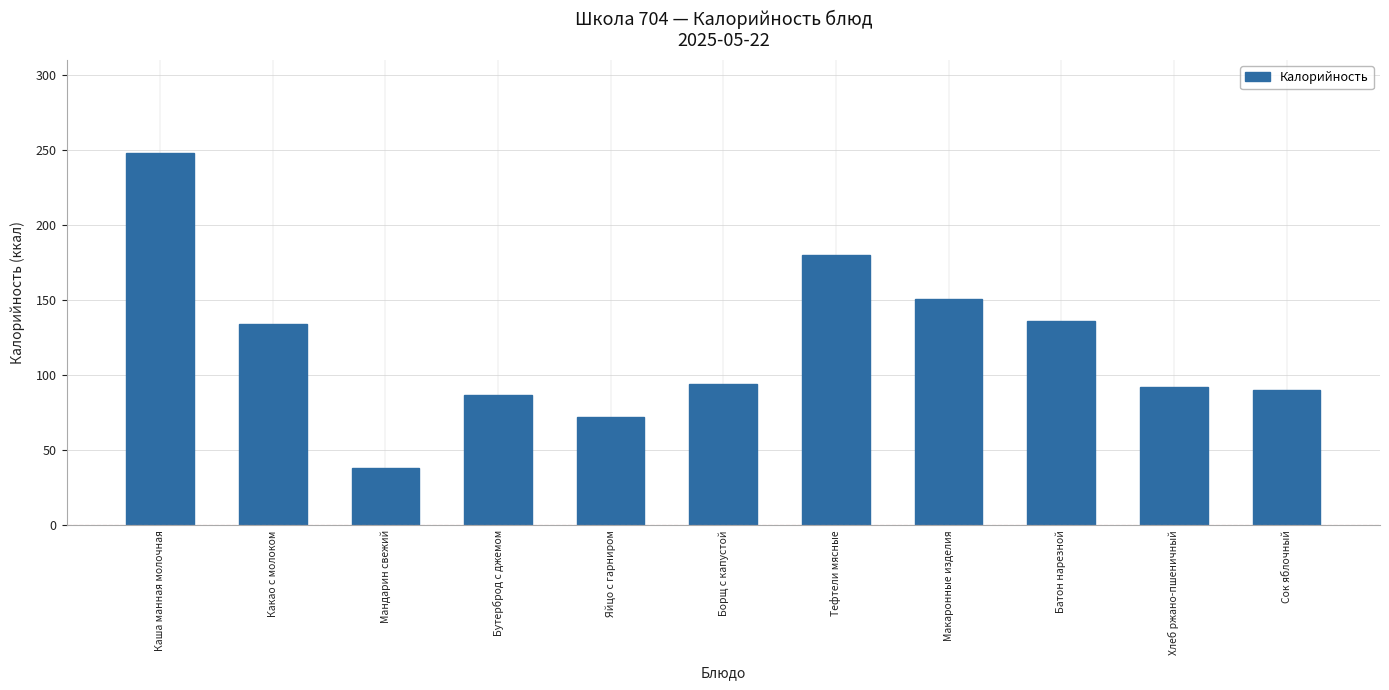

How many bars are there in total?

11